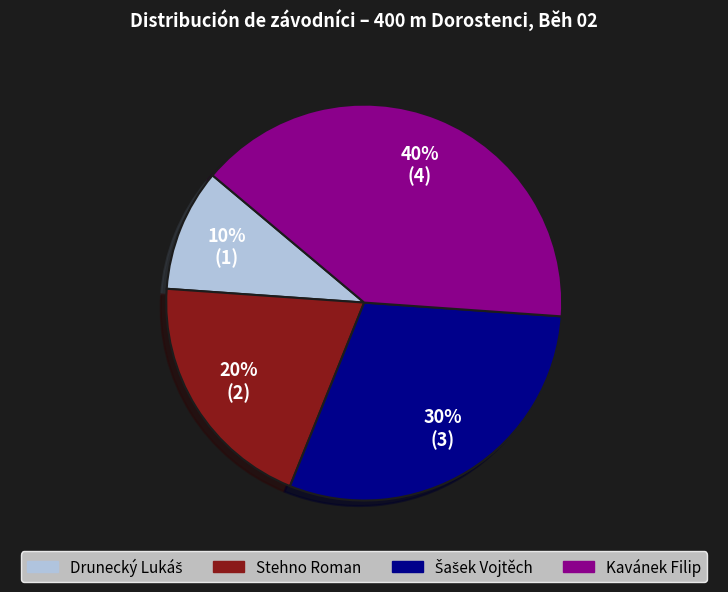

Do Stehno Roman and Kavánek Filip together represent more than half of the pie?

Yes